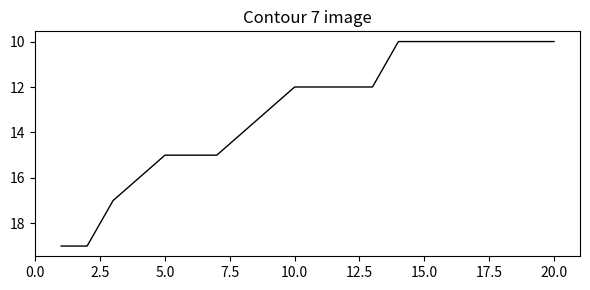

What is the smallest value displayed?

10